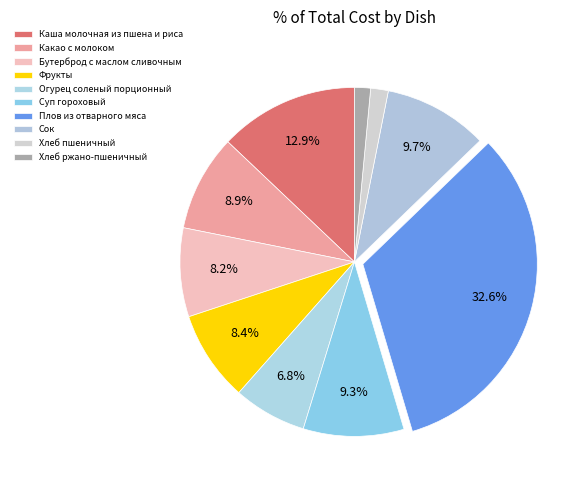

Approximately how many times larger is the value at Хлеб пшеничный compared to Какао с молоком?

0.2